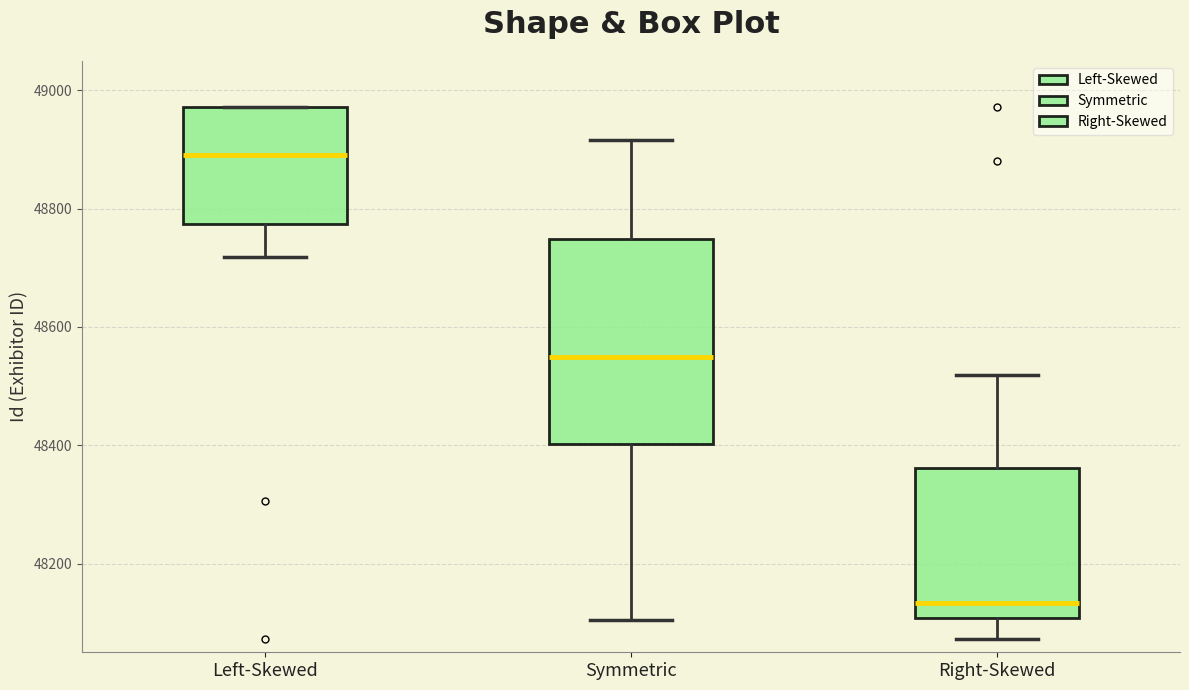

Which box has the lowest median line?

Right-Skewed